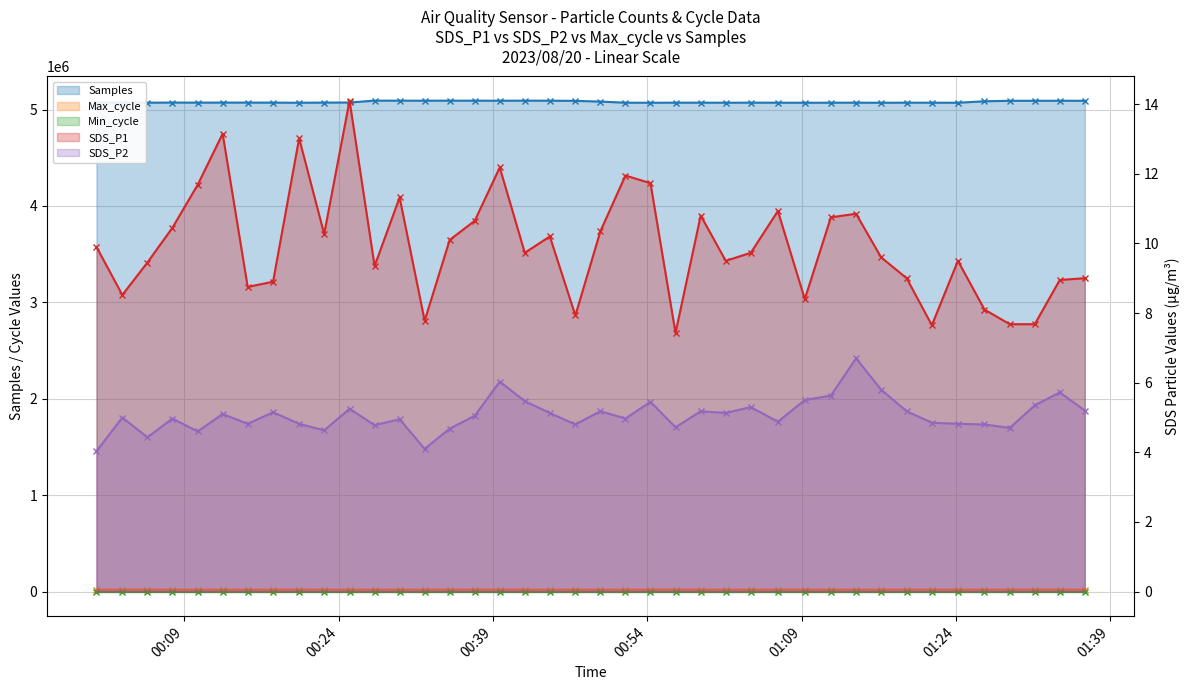

Which series has the widest spread of values?

Samples